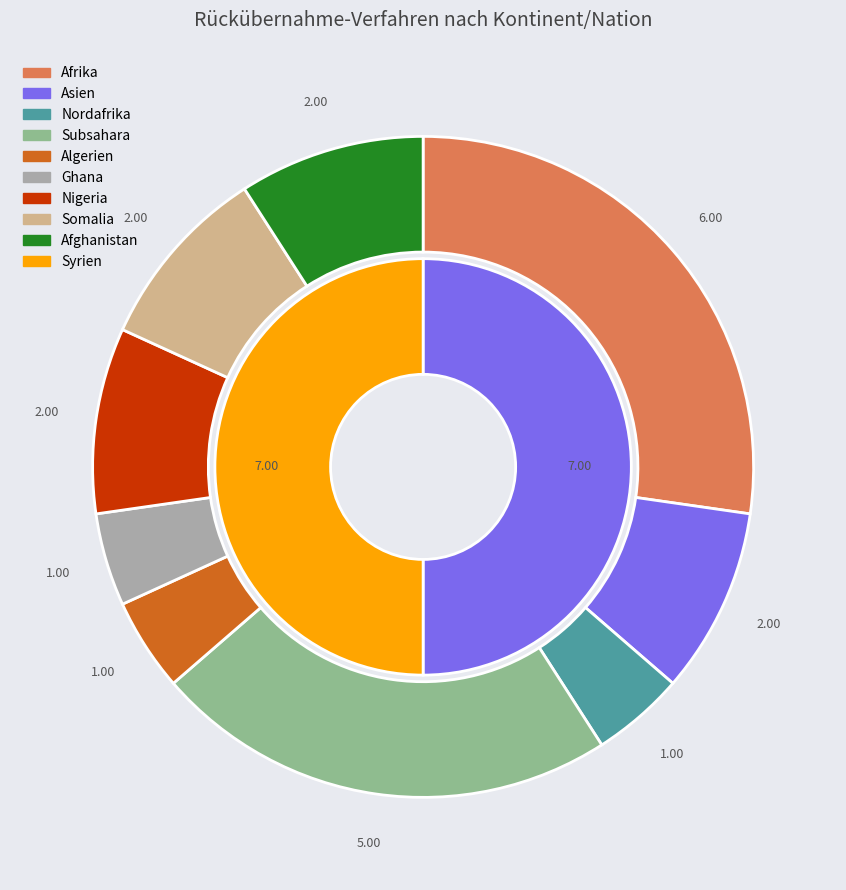

Is the sum of Afghanistan and Syrien greater than half?

No